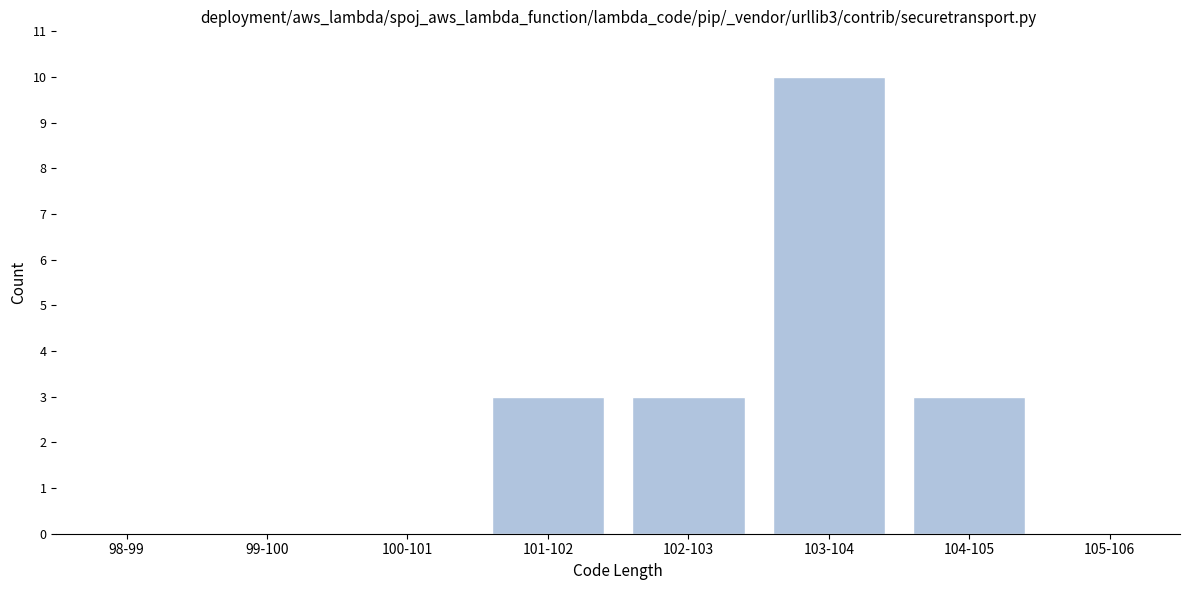

Reading left to right, extract all data points from this chart.

98-99=0	99-100=0	100-101=0	101-102=3	102-103=3	103-104=10	104-105=3	105-106=0